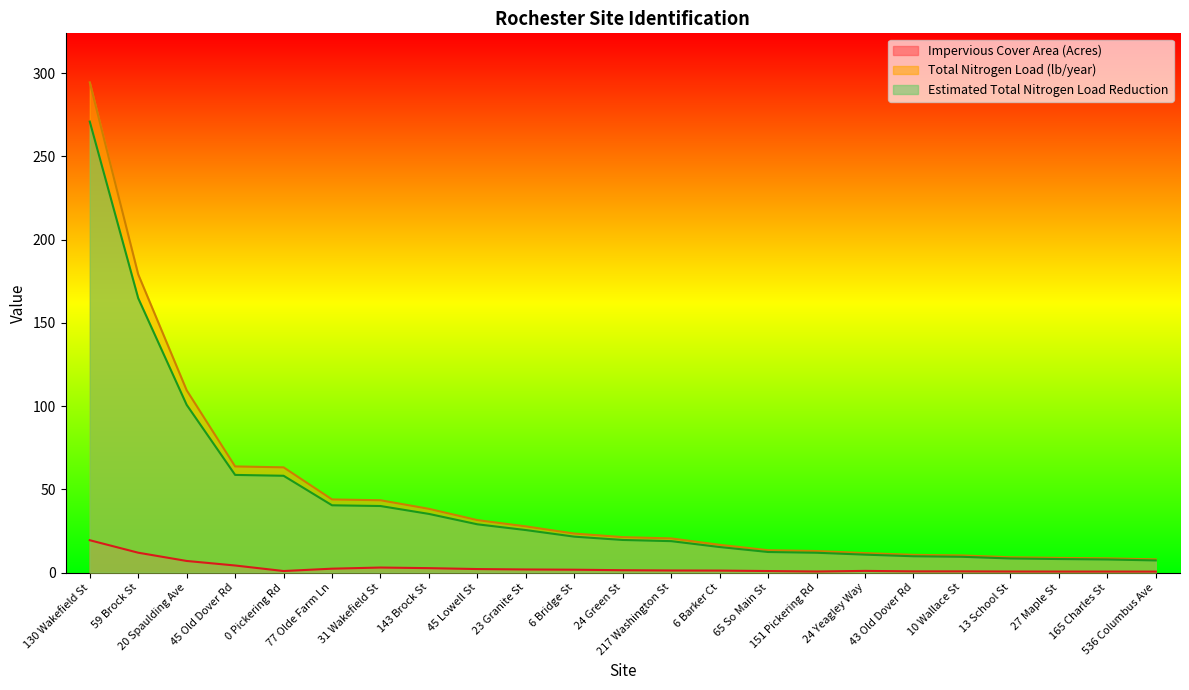

What are all the series names shown in the legend?

Impervious Cover Area (Acres), Total Nitrogen Load (lb/year), Estimated Total Nitrogen Load Reduction